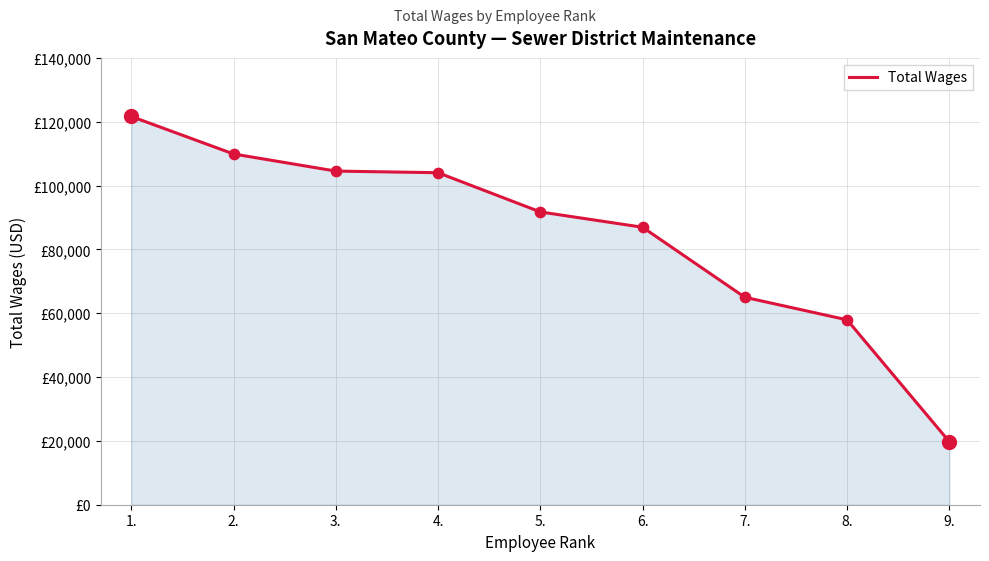

What is the change in value from 8. to 9.?

-38177